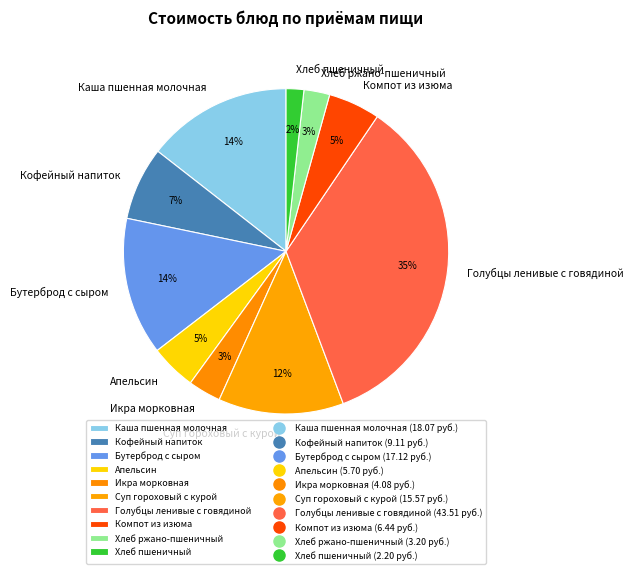

Is it true that Бутерброд с сыром is 14% of the pie?

True